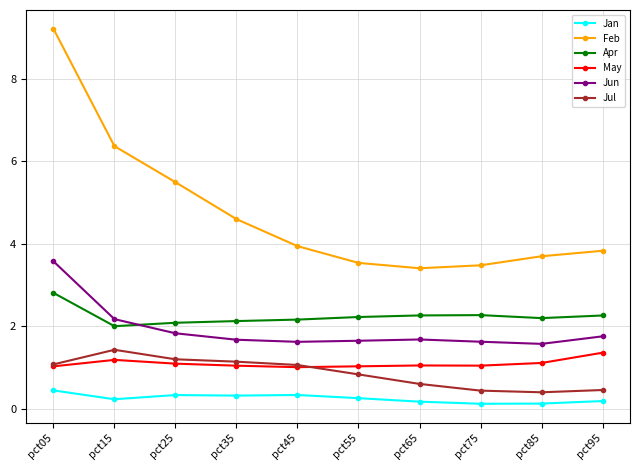

The Jan series shows 0.4 at pct05. True or false?

True